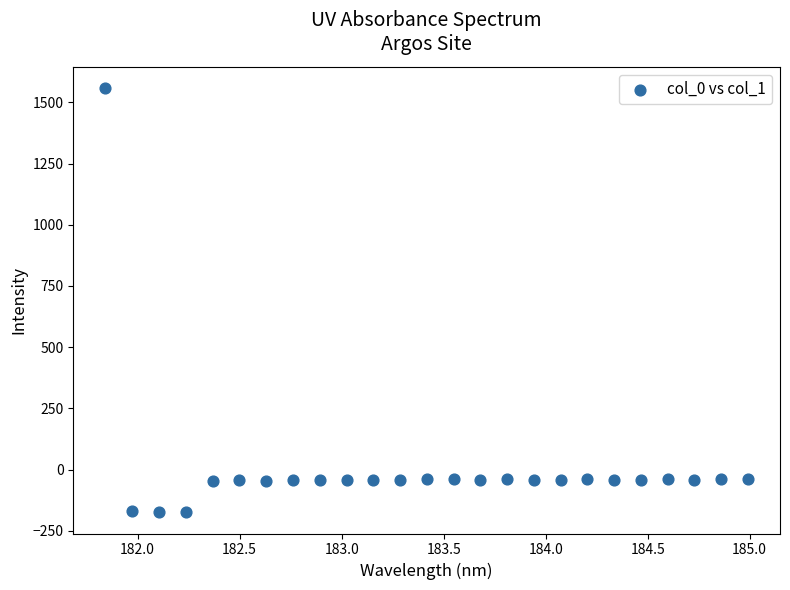

What is the range of X values (max minus min)?

3.1